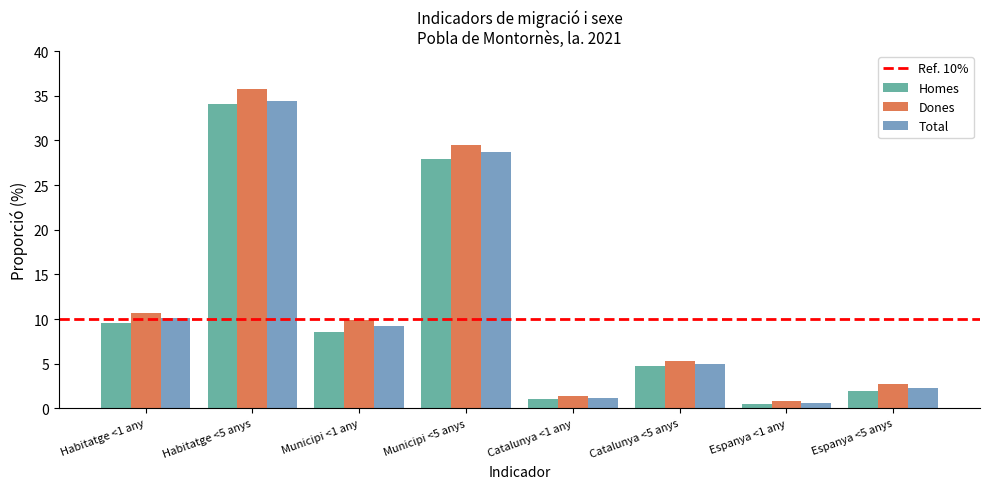

What is the smallest value displayed?

0.5